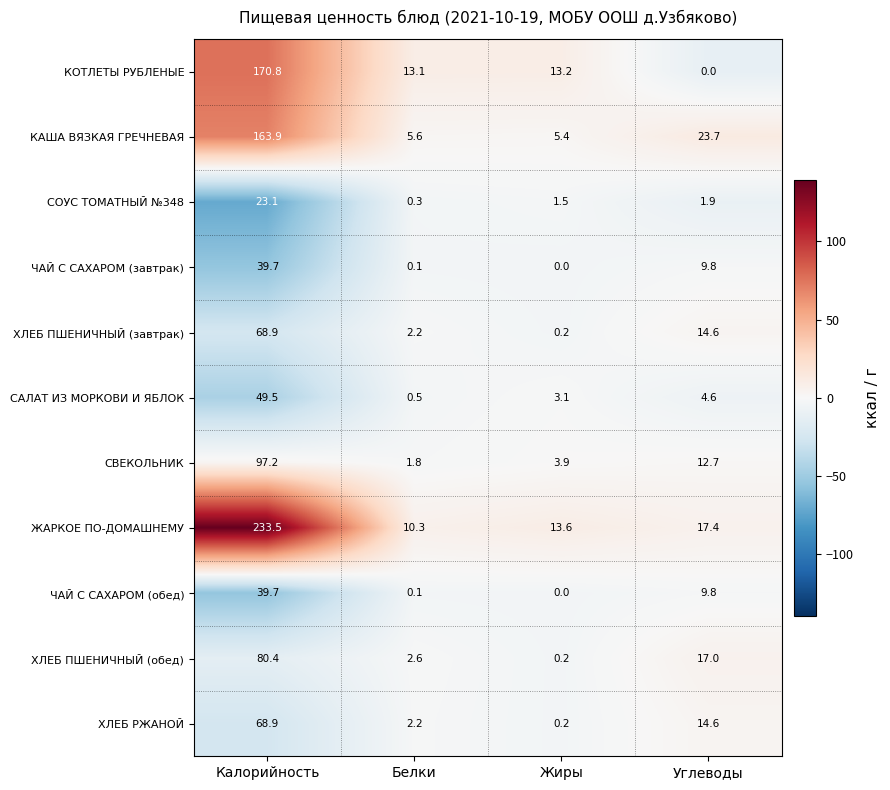

Where is СОУС ТОМАТНЫЙ №348 nearest to the value 11?

Углеводы